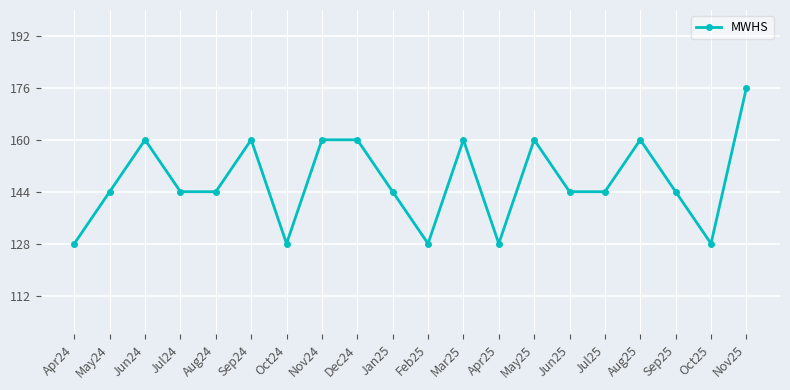

What is the sum of all values?

2944